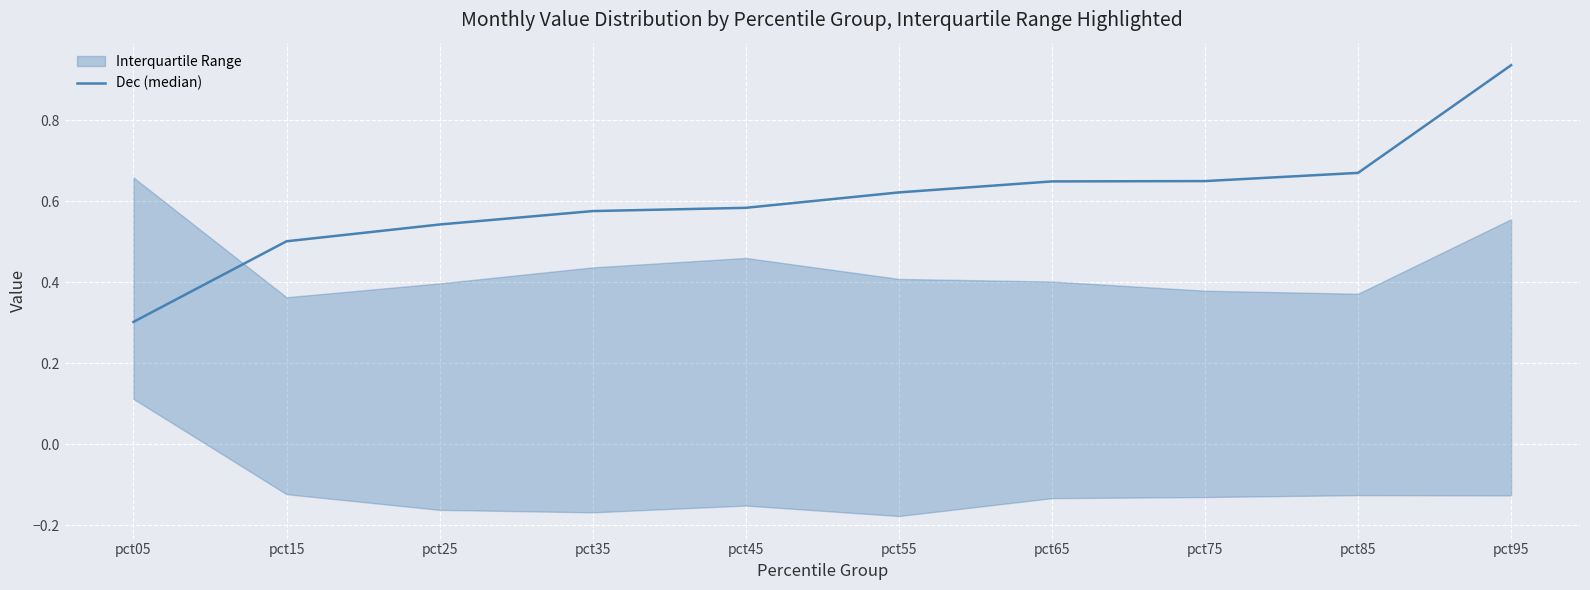

Is this an area chart (filled region under the line)?

No